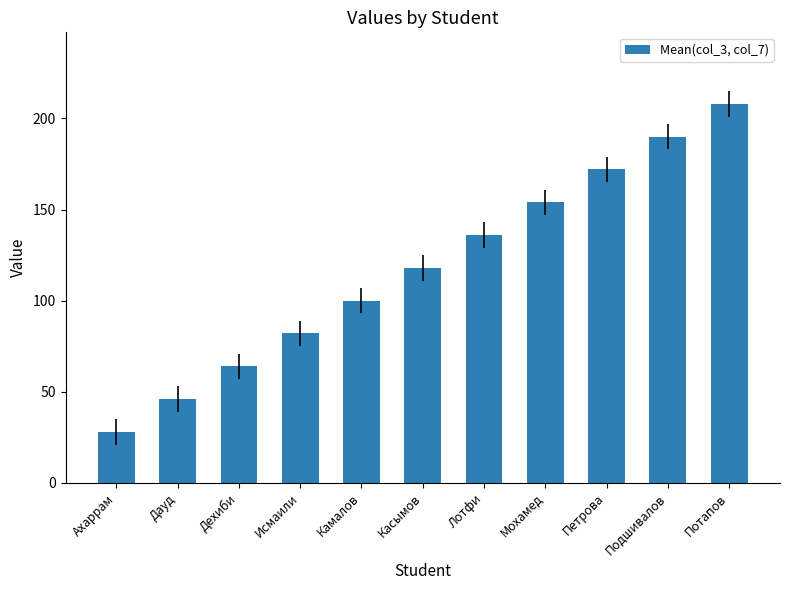

The value at Касымов is 118. True or false?

True